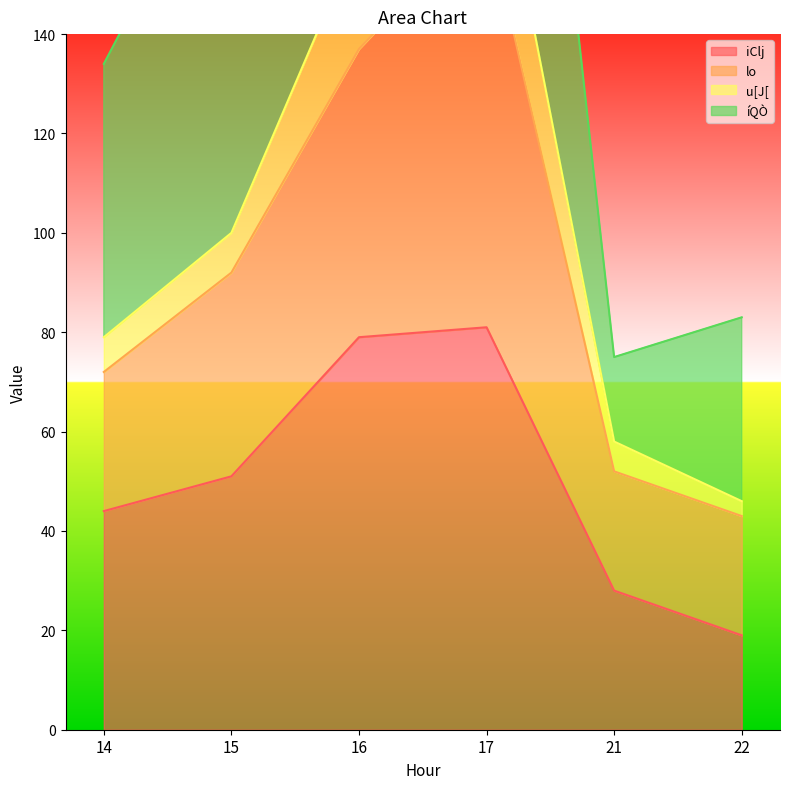

How many interior local peaks does the u[J[ series have?

1